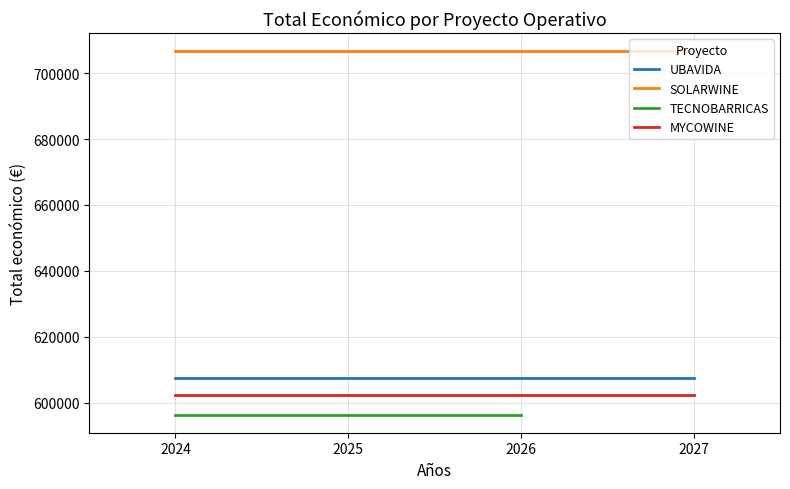

Count the number of categories in the chart.

4